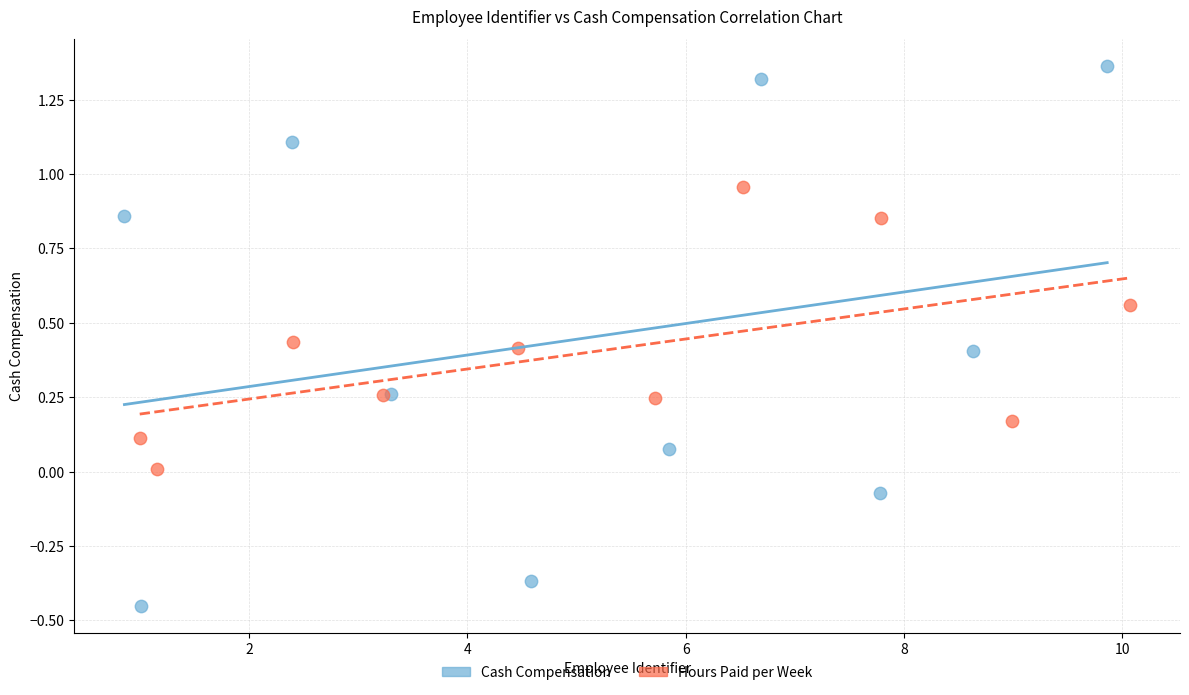

Which series reaches the minimum Y coordinate?

Cash Compensation